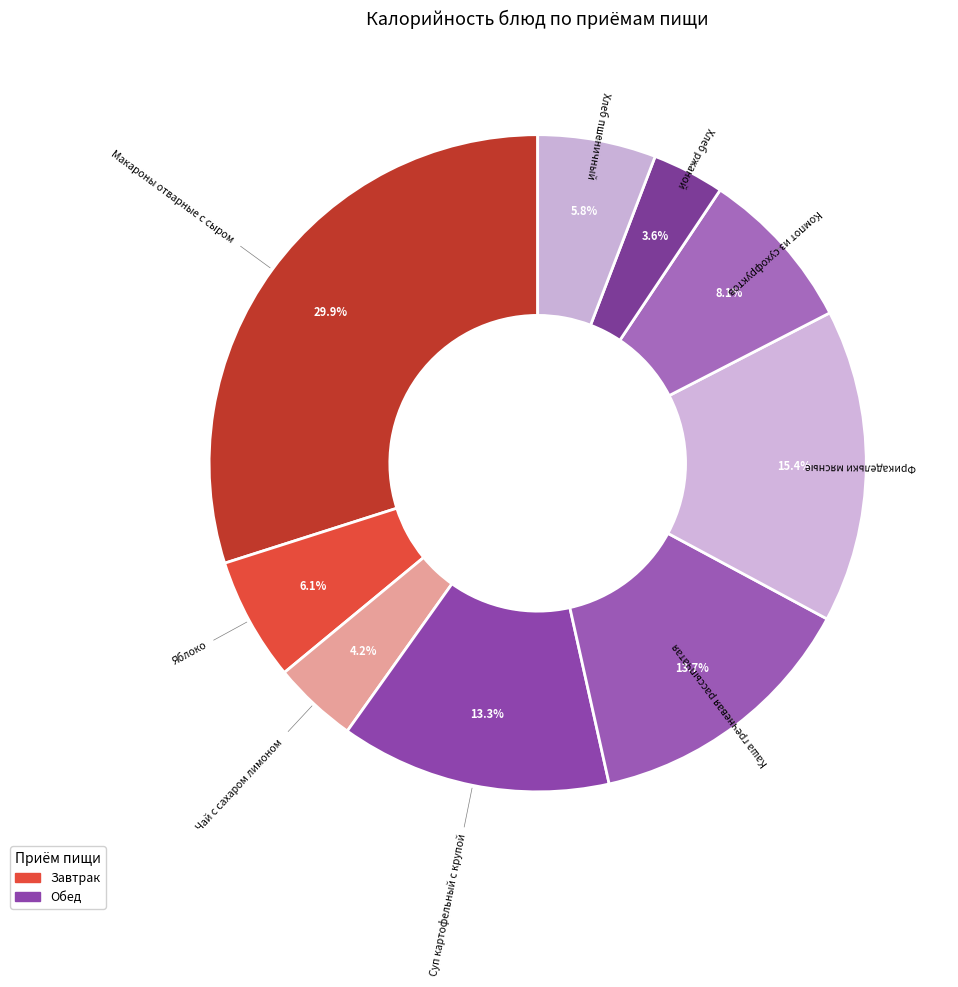

What is the smallest slice in the pie chart?

Хлеб ржаной